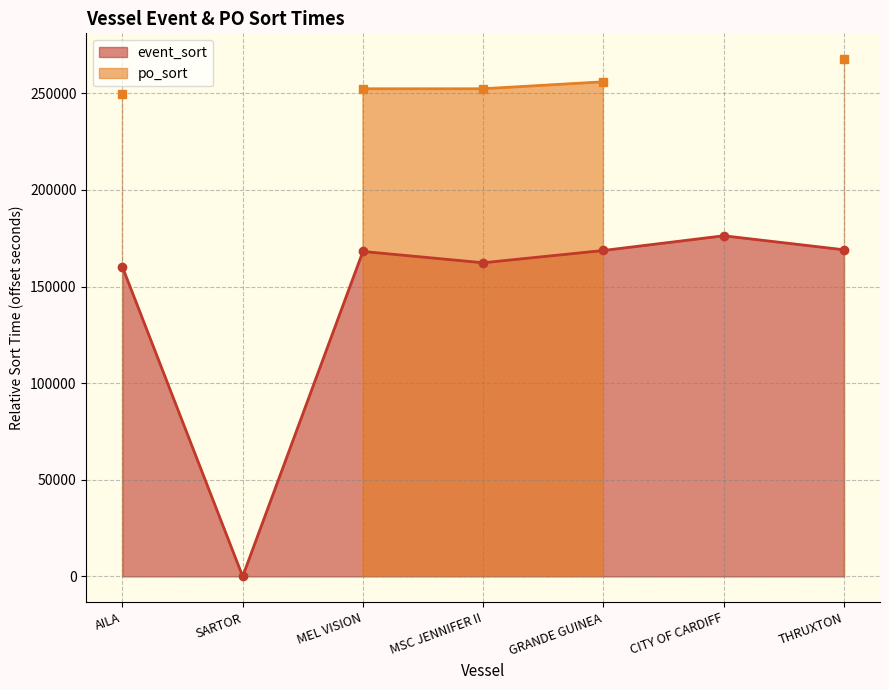

What position from the left is GRANDE GUINEA?

5